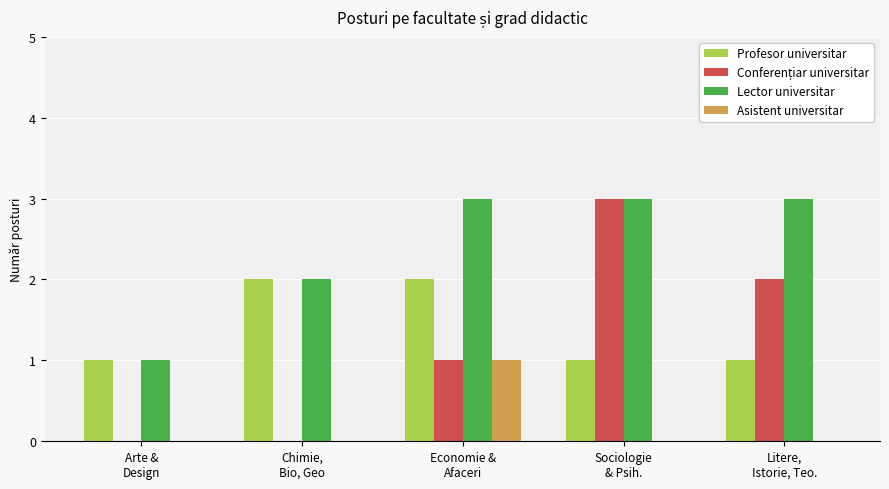

How many data points does each series have?

5